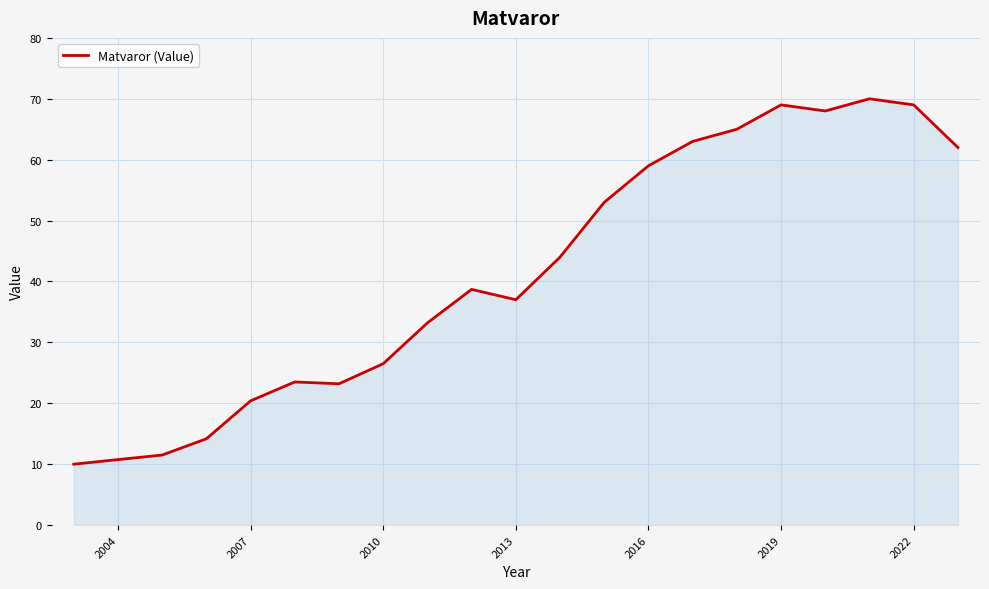

What is the smallest value displayed?

10.0